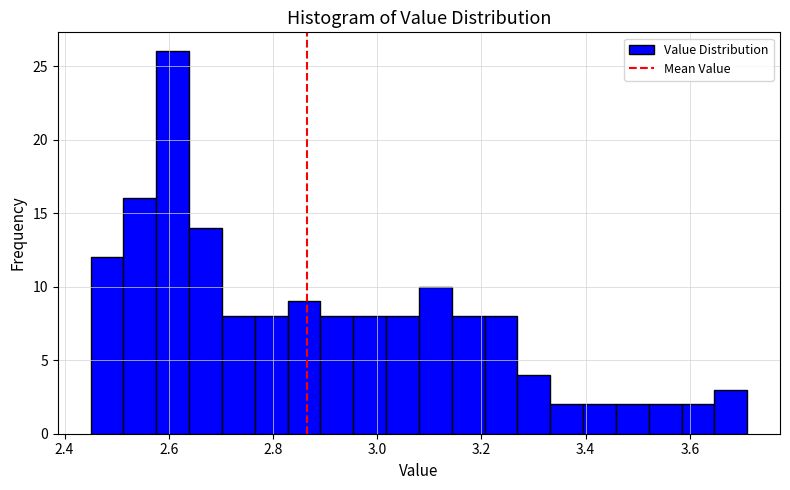

Around what value on the x-axis is the tallest bar? Give the approximate position of its centre, as read against the axis.

2.60